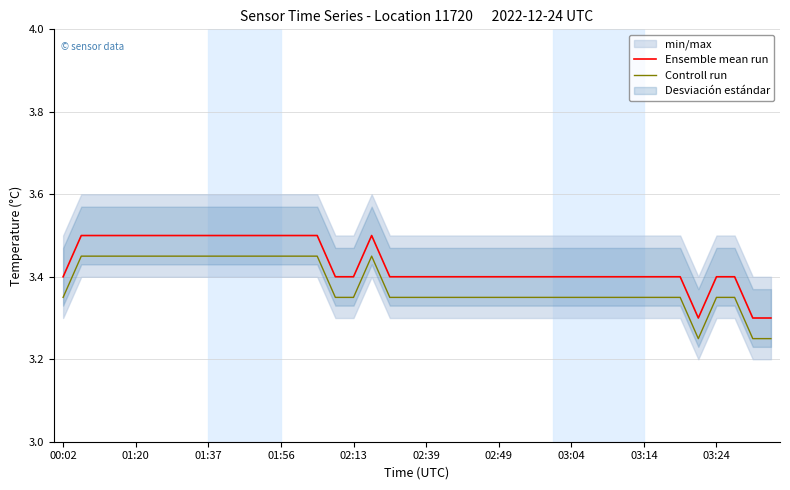

What is the sum of all Ensemble mean run values?

137.2